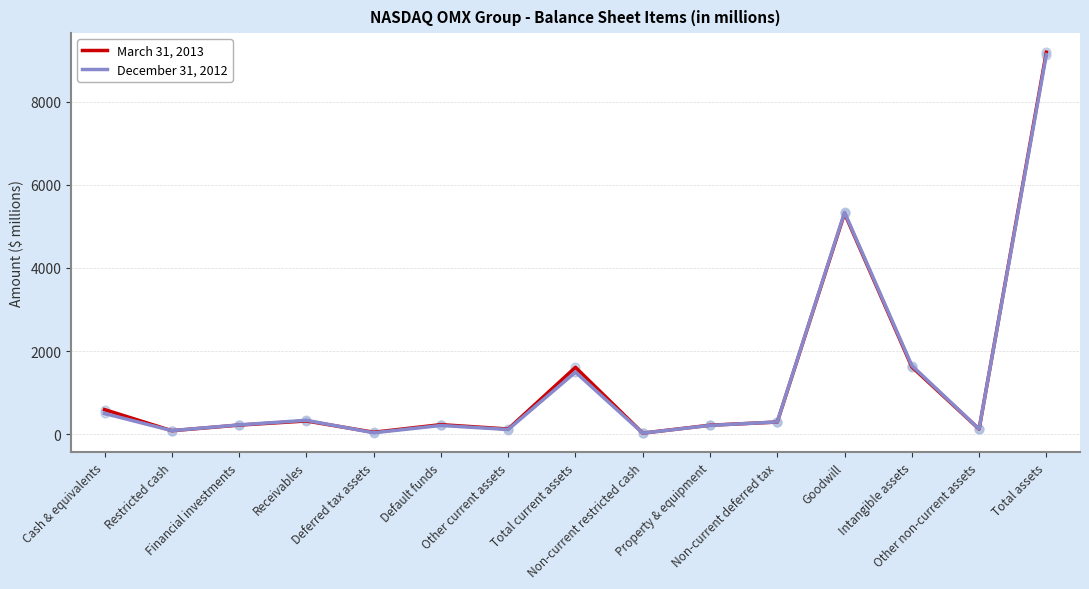

What is the total value across all series at Total assets?

18320